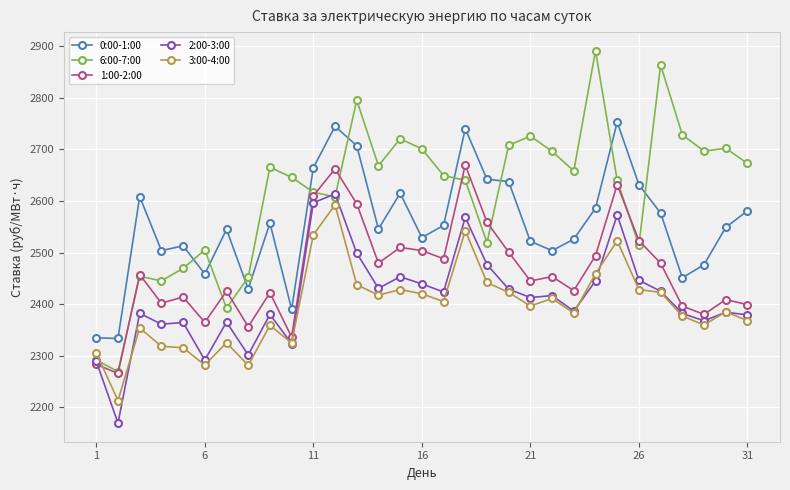

What is the value of the 2:00-3:00 point at the 6th from the left?

2291.6